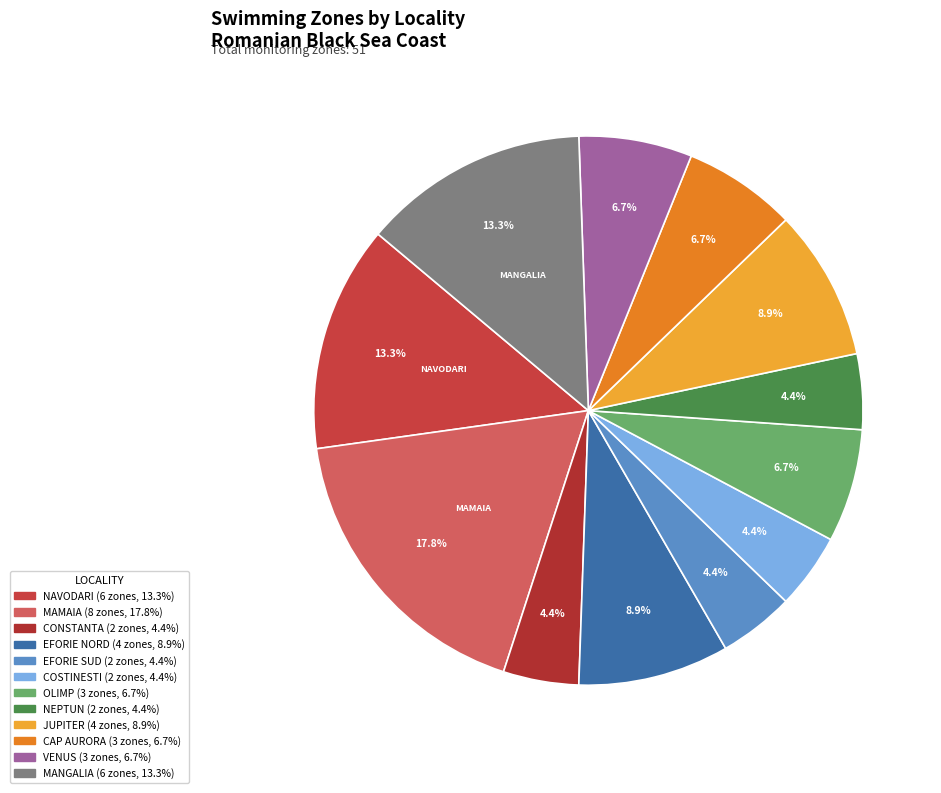

Rank the categories by value from lowest to highest.

CONSTANTA, EFORIE SUD, COSTINESTI, NEPTUN, OLIMP, CAP AURORA, VENUS, EFORIE NORD, JUPITER, NAVODARI, MANGALIA, MAMAIA